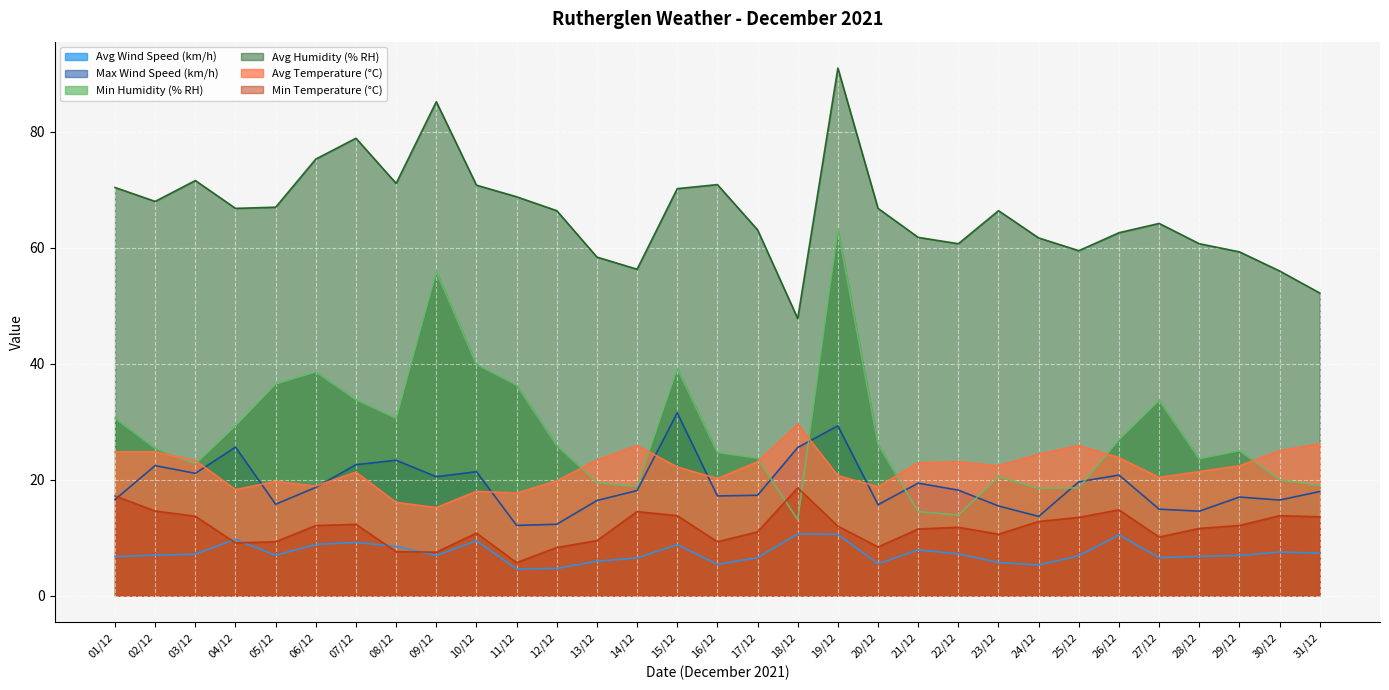

True or false: Min Temperature (°C) has a value of 2.6 at 20/12.

False